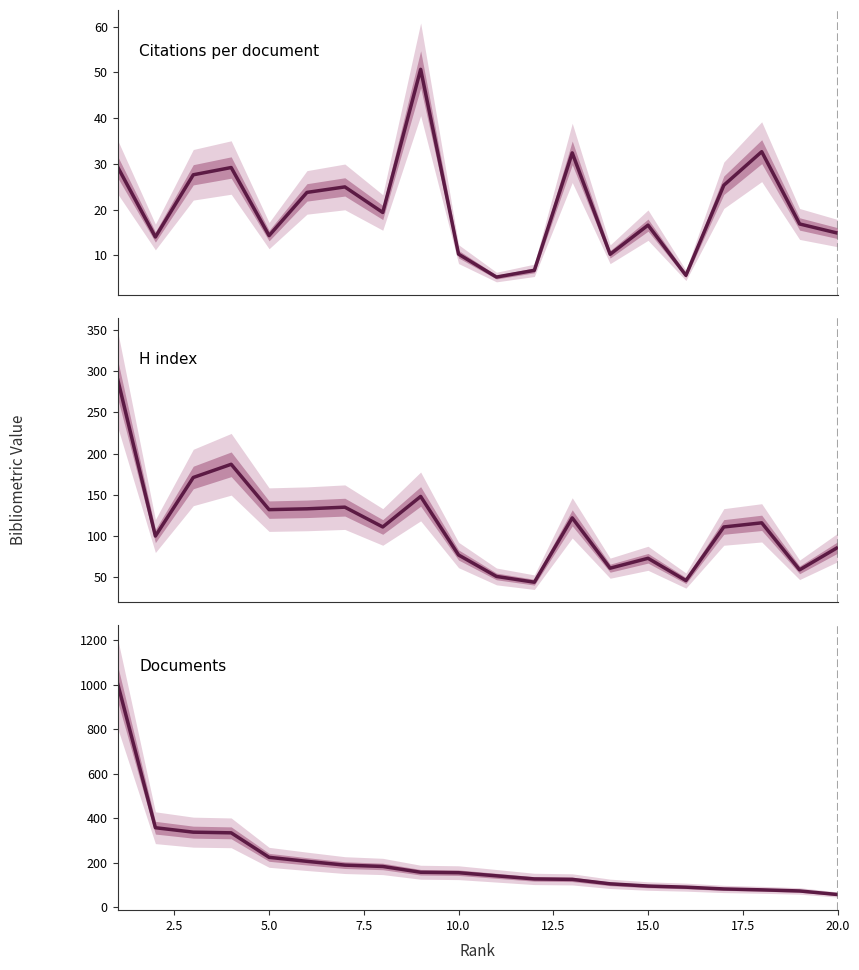

Is it true that Documents equals 327.1 at 5.0?

False